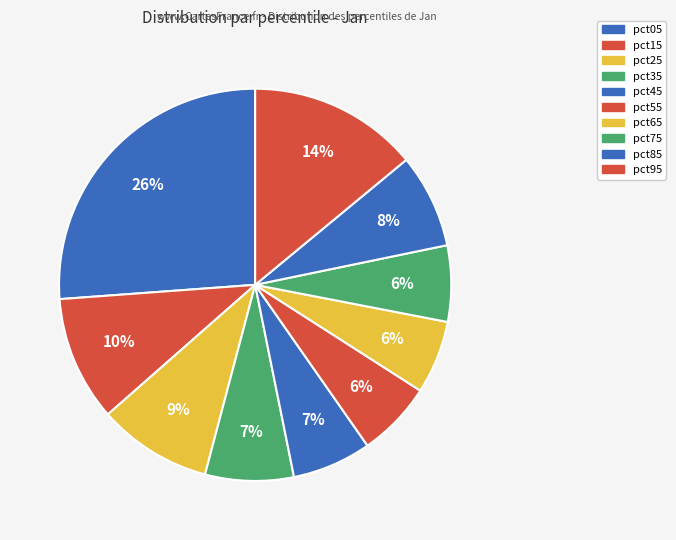

How many slices are in this pie chart?

10